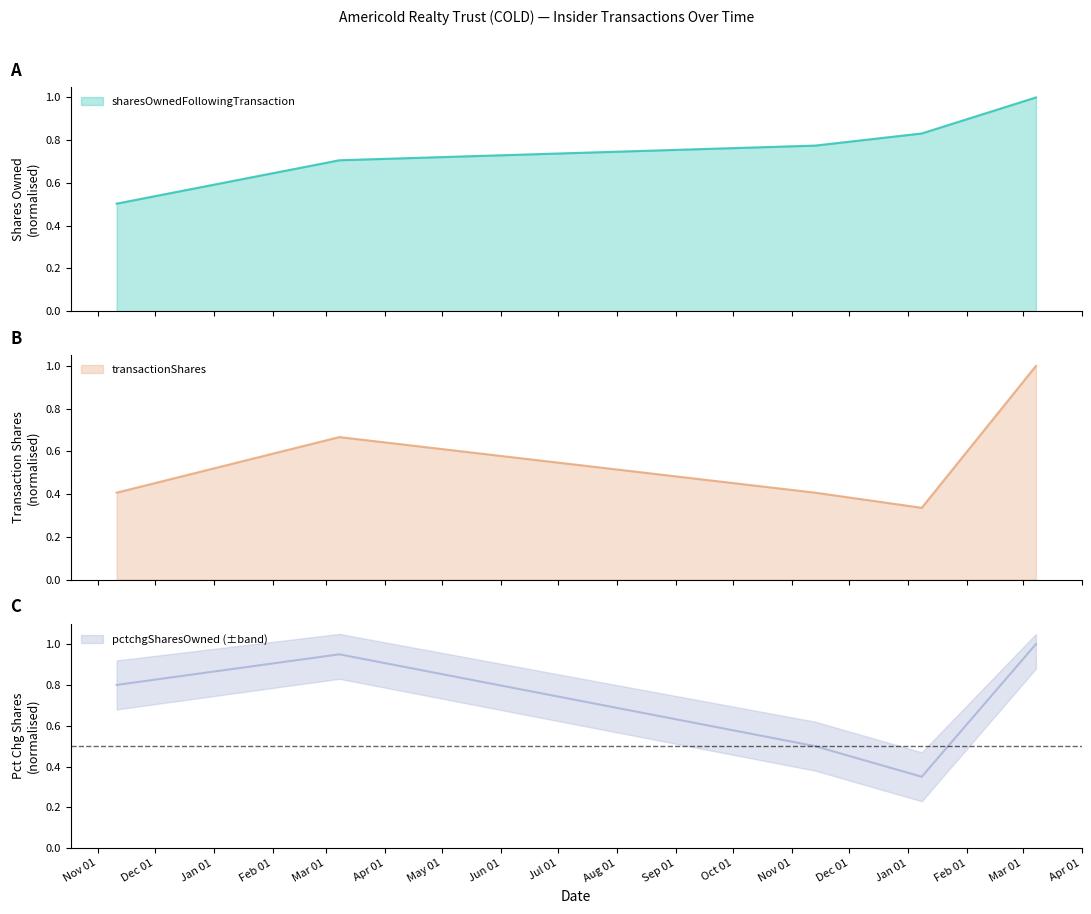

What is the lowest value of the sharesOwnedFollowingTransaction series?

0.5